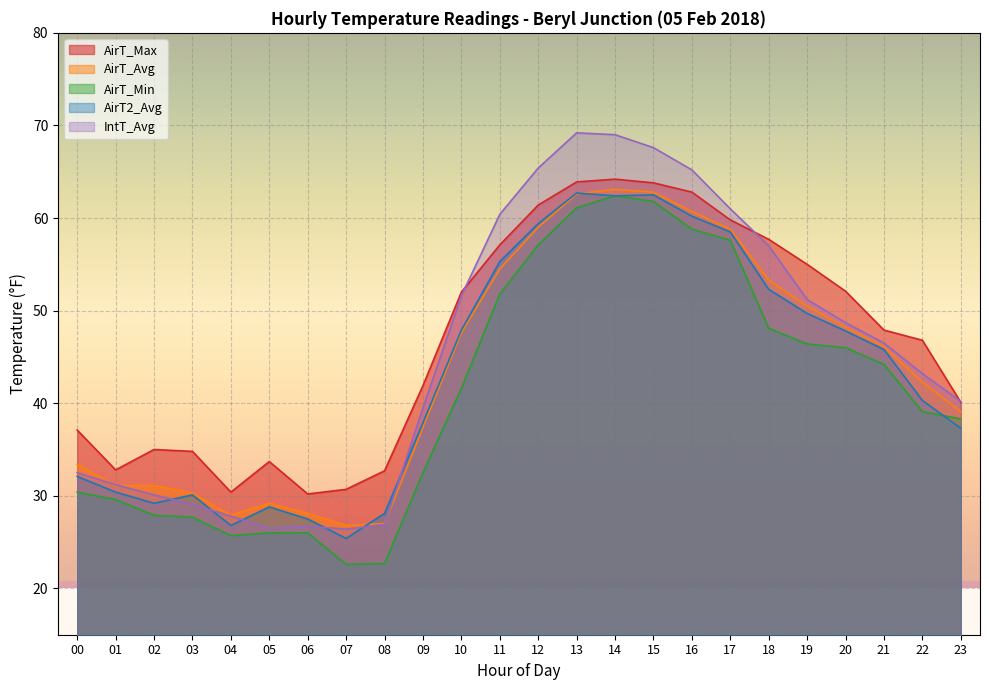

How many times do IntT_Avg and AirT_Avg cross each other?

3